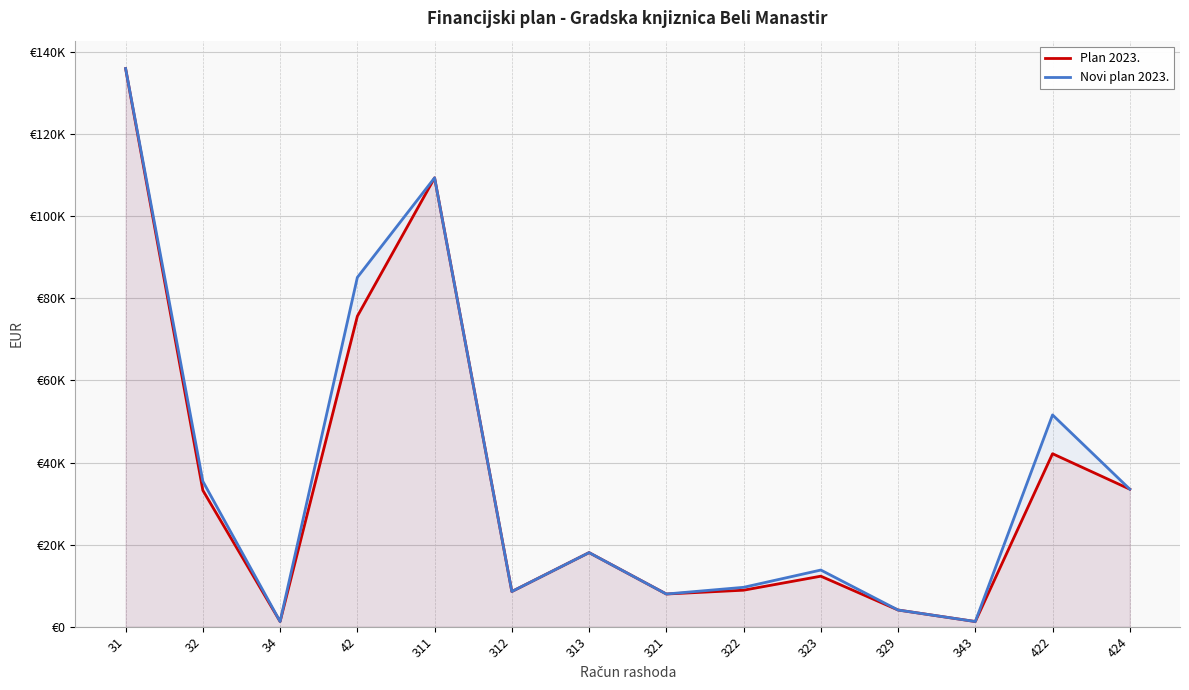

What is the sum of the Plan 2023. values at 321 and 422?

50116.1